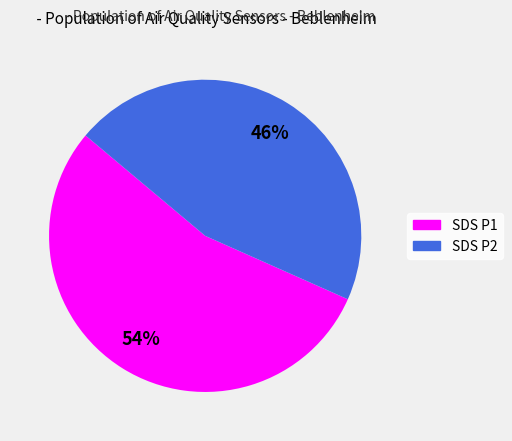

Count the number of slices in the pie.

2